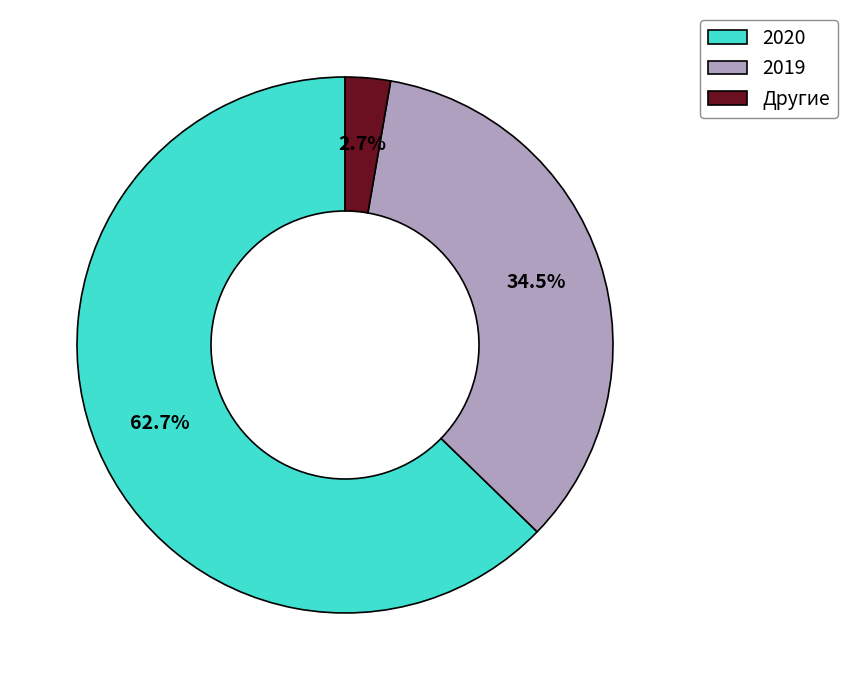

Rank the categories by value from lowest to highest.

Другие, 2019, 2020